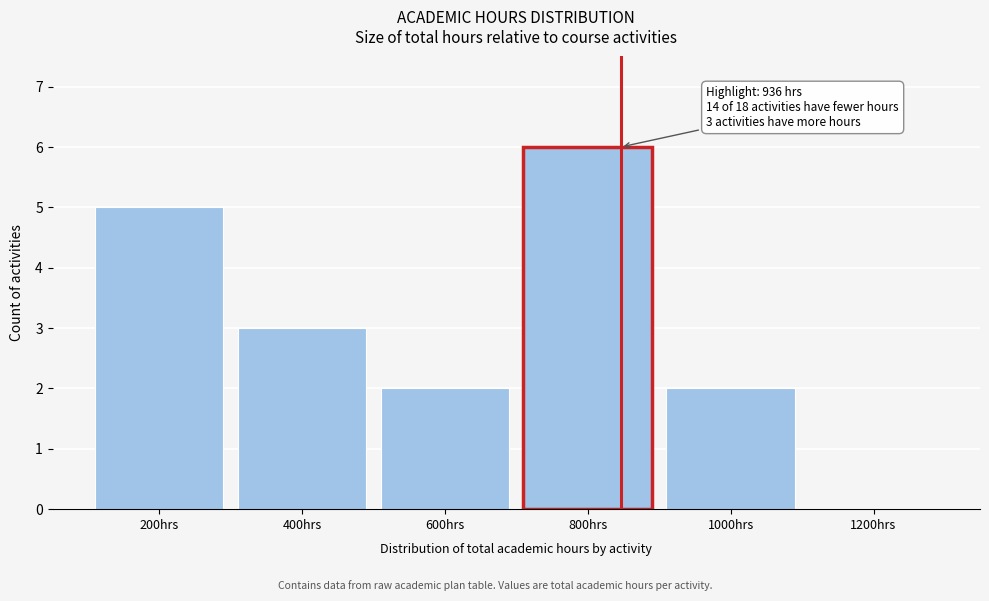

Reading left to right, transcribe all the data shown in this chart.

200hrs=5	400hrs=3	600hrs=2	800hrs=6	1000hrs=2	1200hrs=0